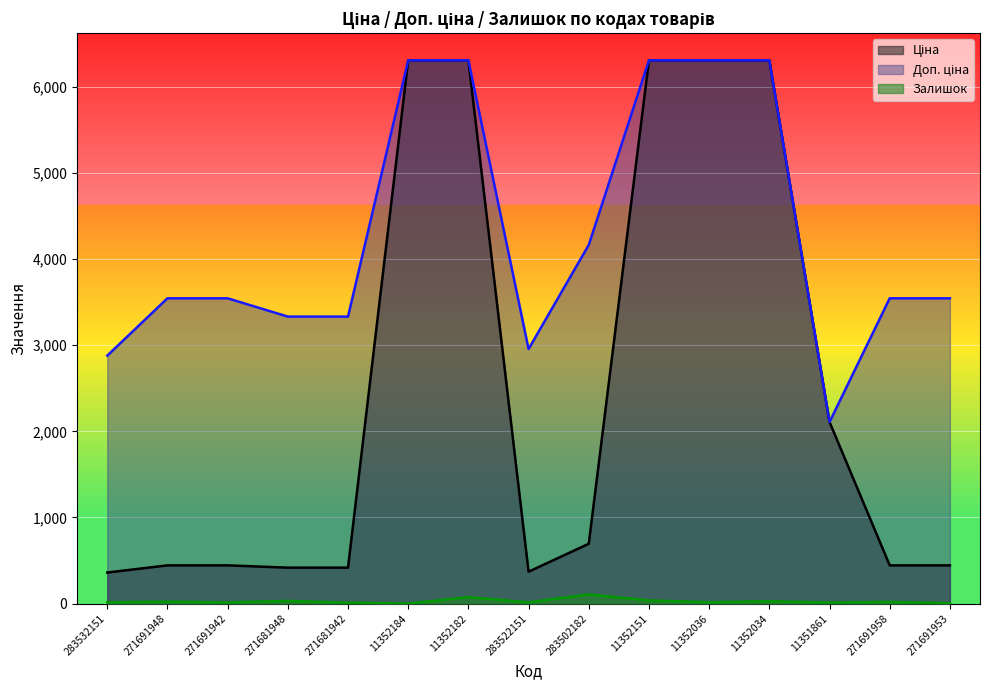

List the labels in order of Залишок value, smallest first.

11352184, 271691953, 271681942, 11351861, 271691942, 283532151, 283522151, 11352036, 271691958, 271691948, 11352034, 271681948, 11352151, 11352182, 283502182